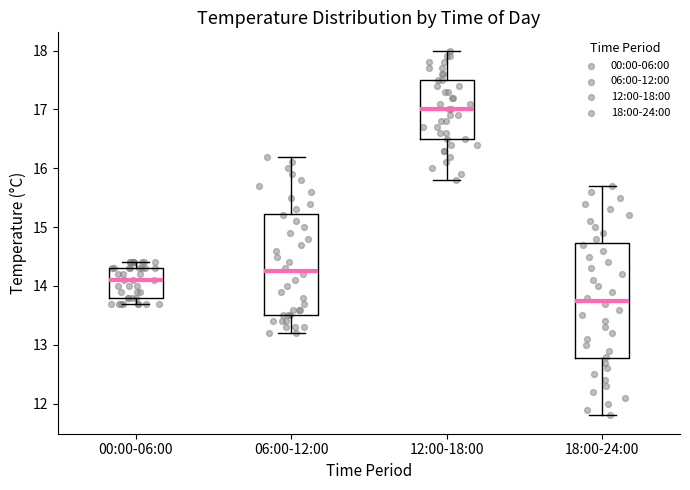

Comparing the boxes themselves (not the whiskers), which one is the tallest?

18:00-24:00